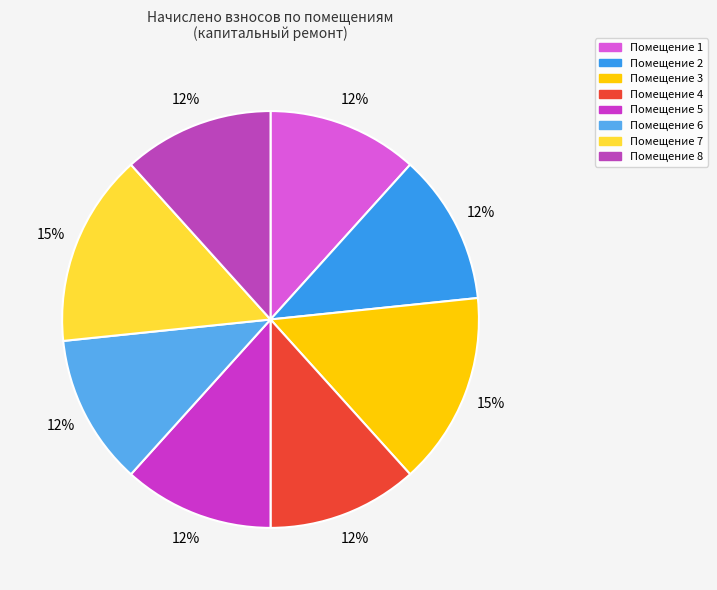

To the nearest percent, what is the average slice percentage?

12%